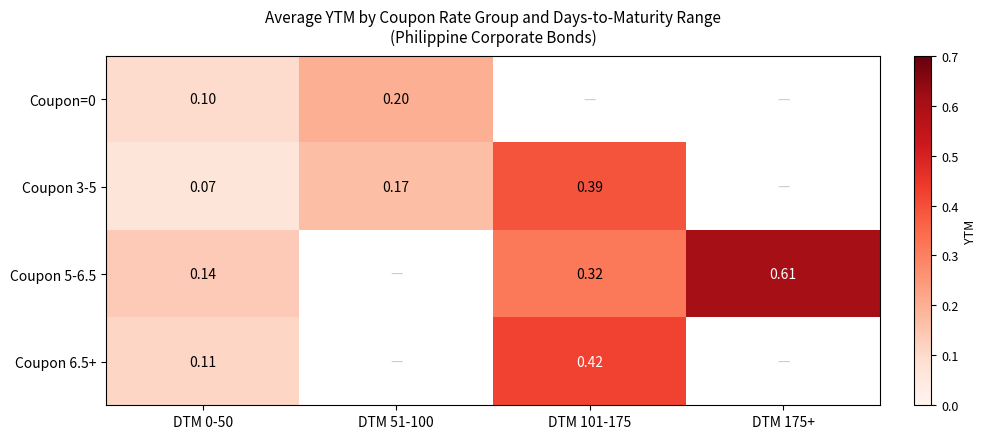

Which label corresponds to the largest value in the chart?

DTM 175+